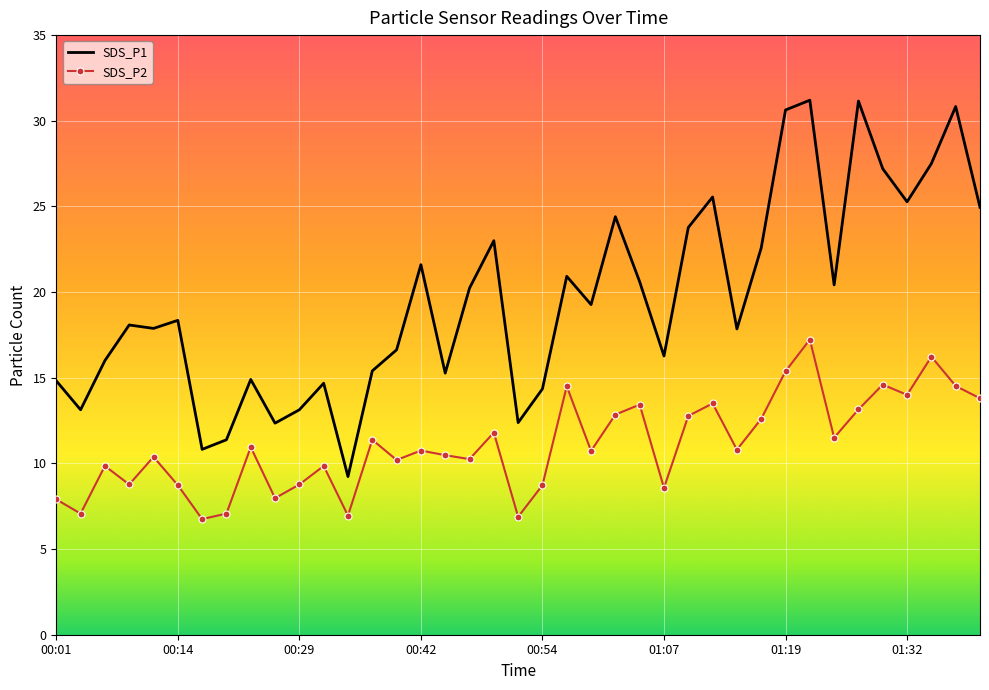

True or false: SDS_P2 has more than 0 points higher than both neighbors.

True